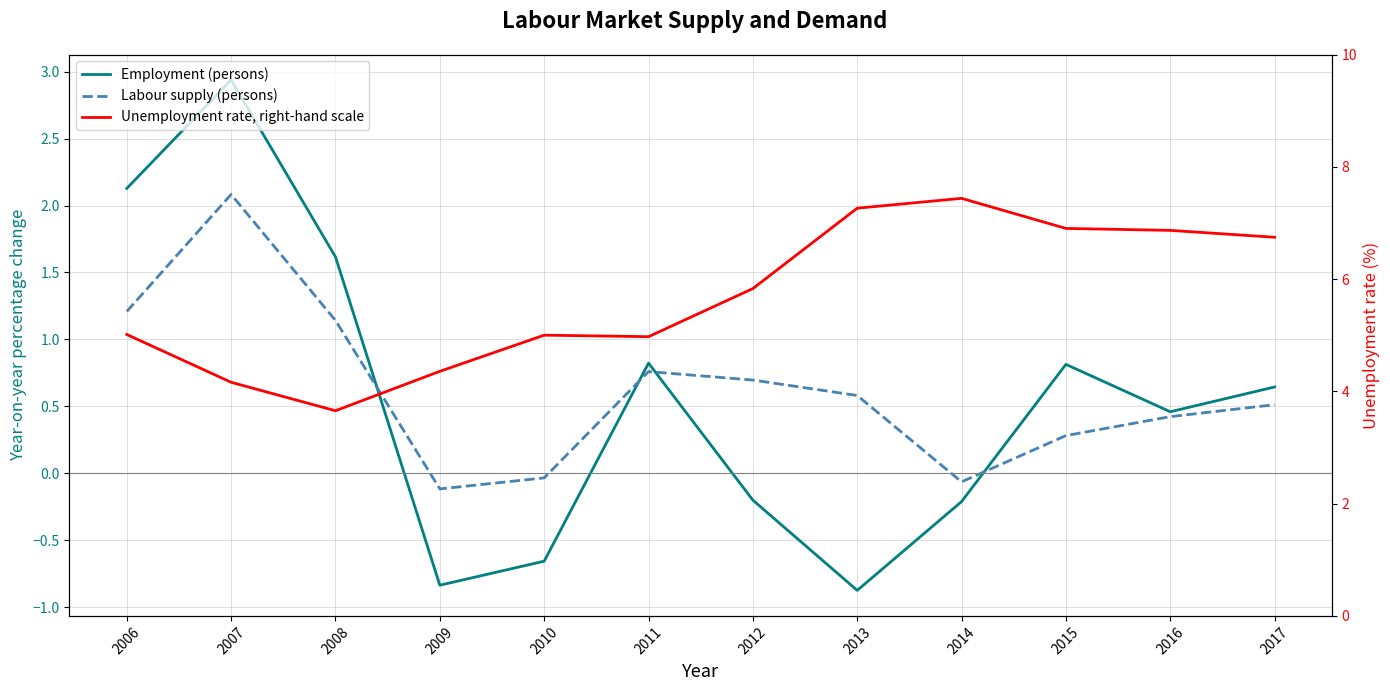

How many lines are shown in the chart?

3